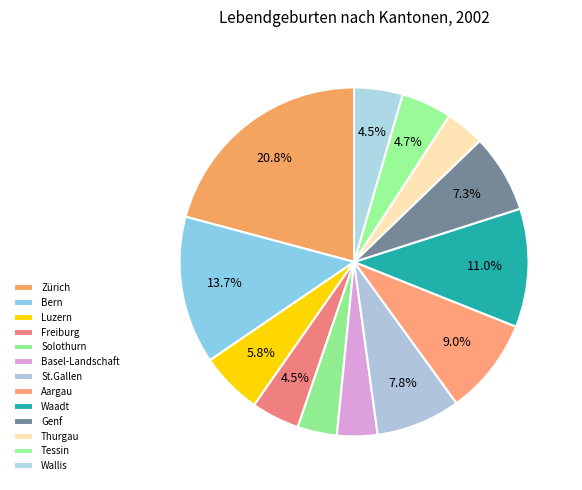

Does any single category account for the majority?

No